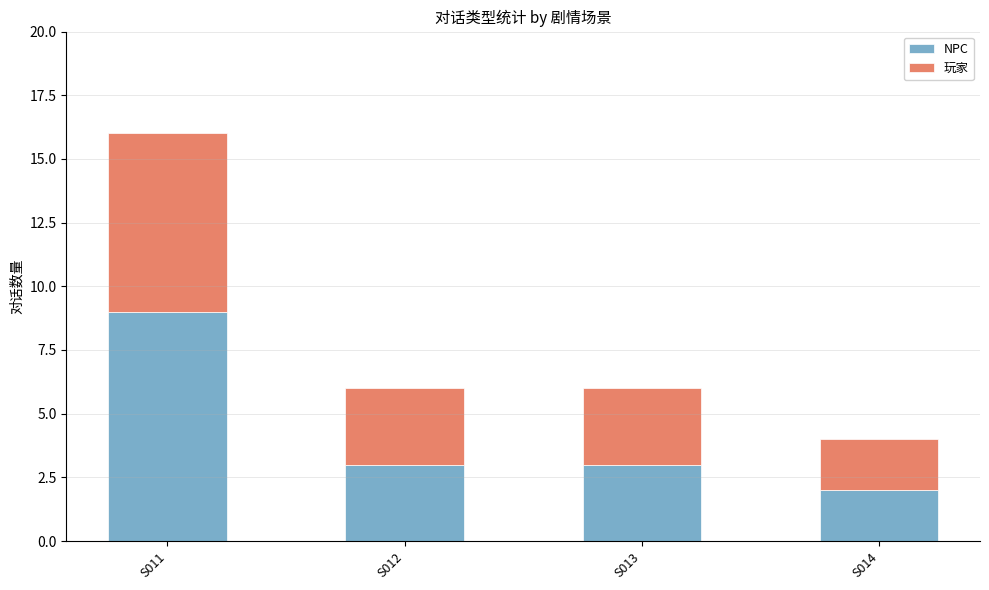

Is it true that NPC equals 1 at S014?

False